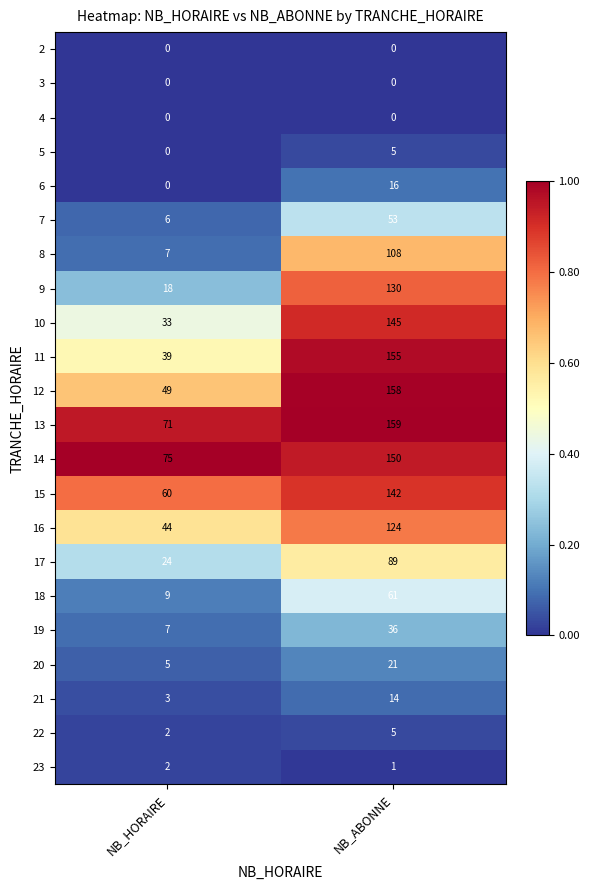

What is the sum of all 21 values?

17